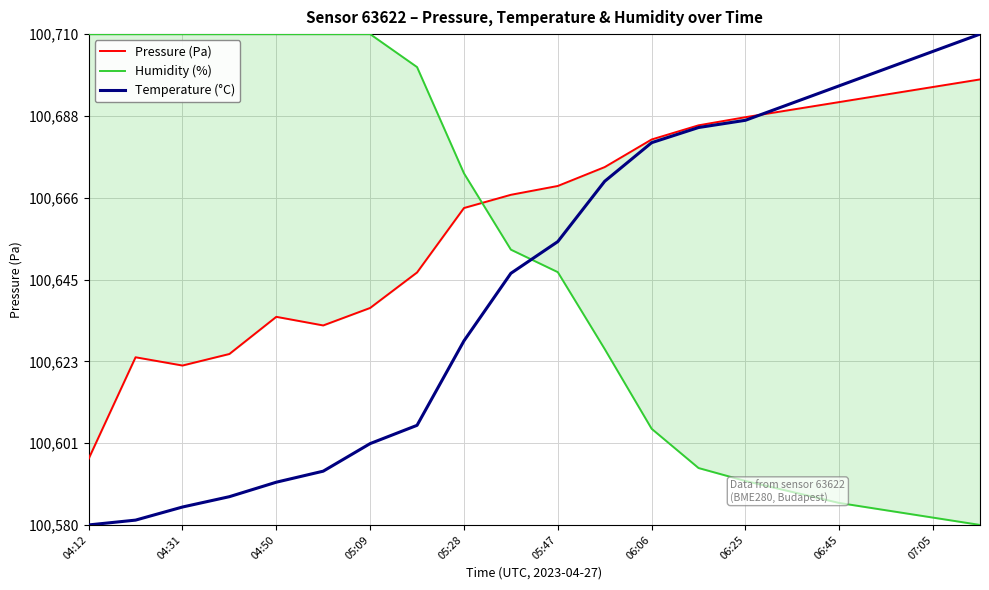

List the series in order of their peak value, lowest first.

Pressure (Pa), Humidity (%), Temperature (°C)